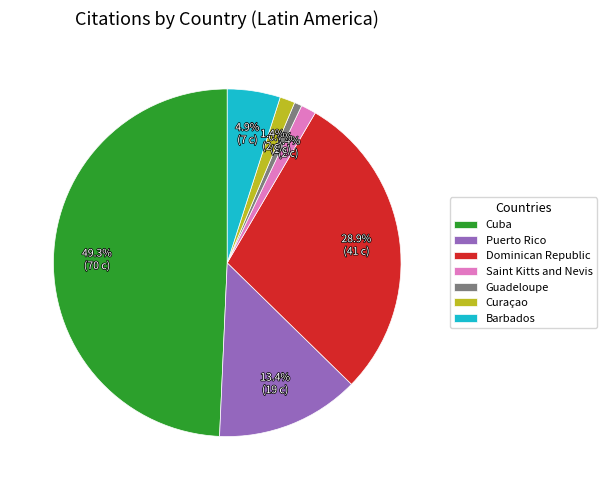

Does any single category account for the majority?

No